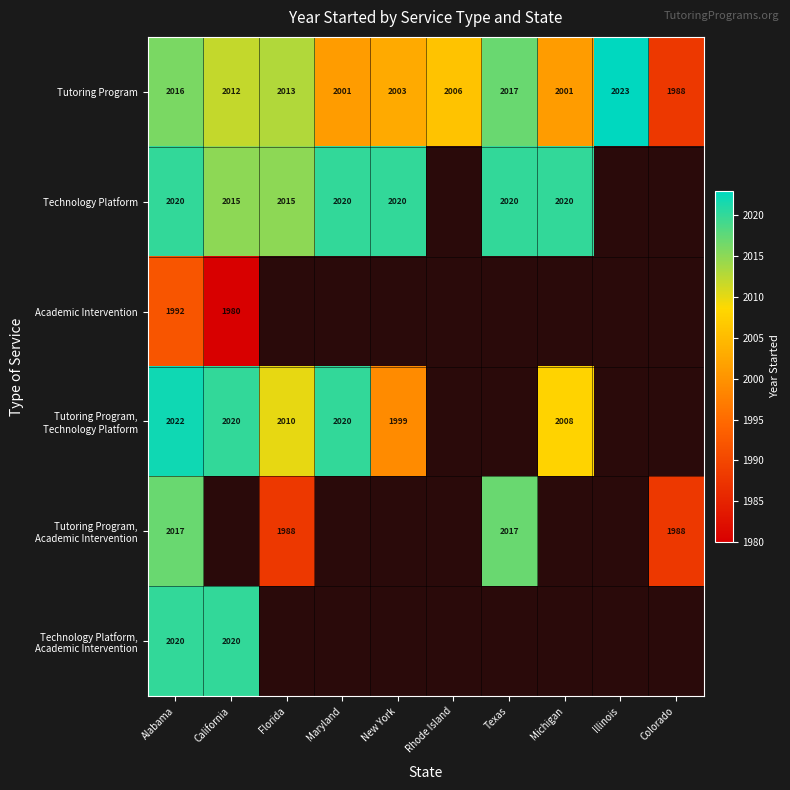

True or false: Tutoring Program has a value of 1009.3 at Alabama.

False